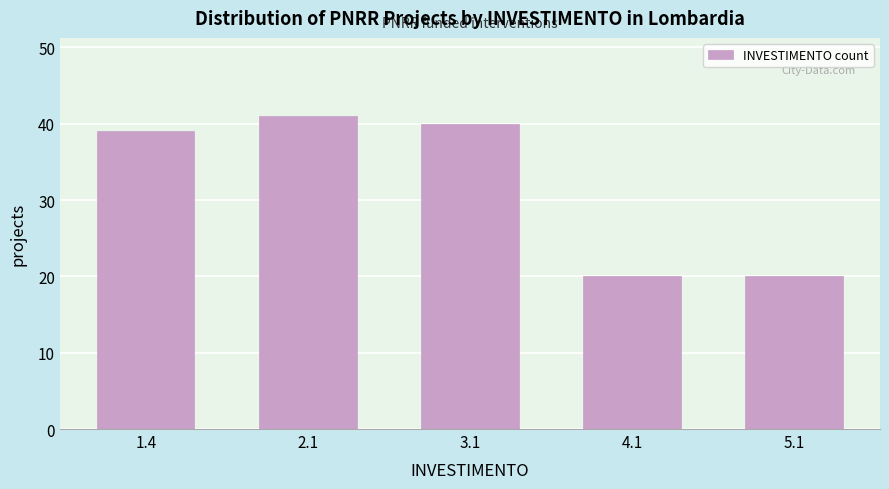

Reading left to right, extract all data points from this chart.

1.4=39	2.1=41	3.1=40	4.1=20	5.1=20